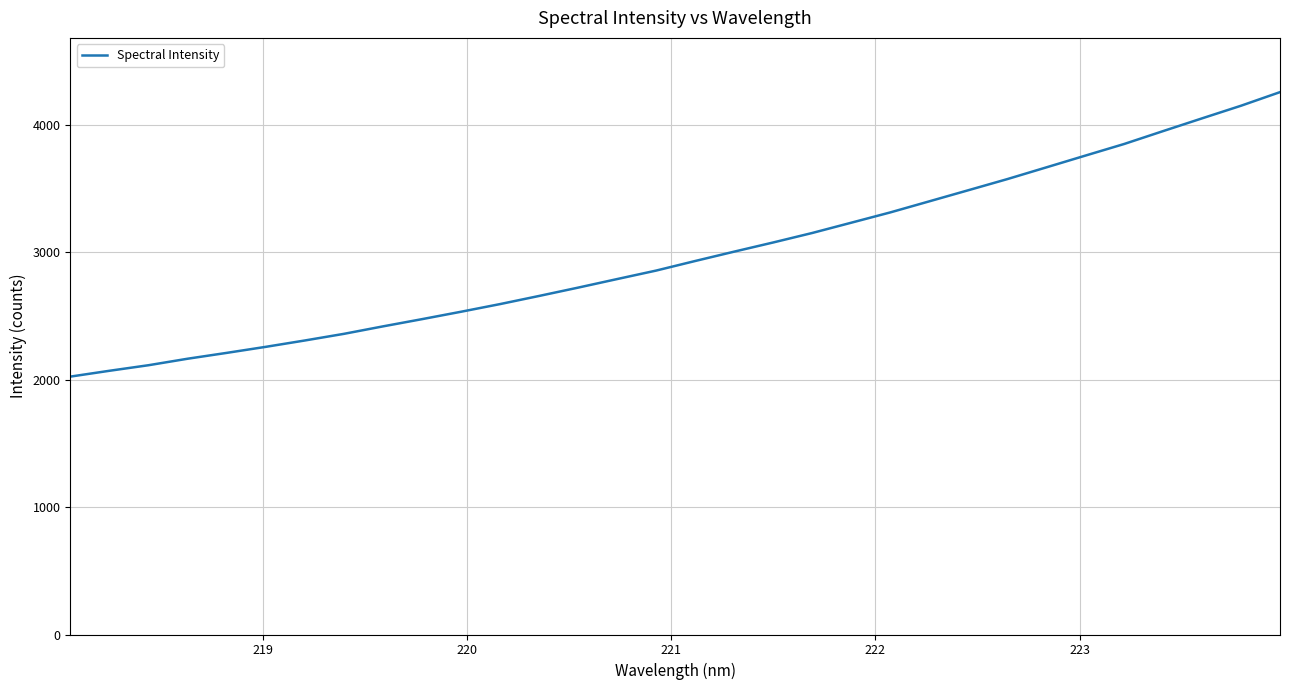

What is the smallest value displayed?

2025.0